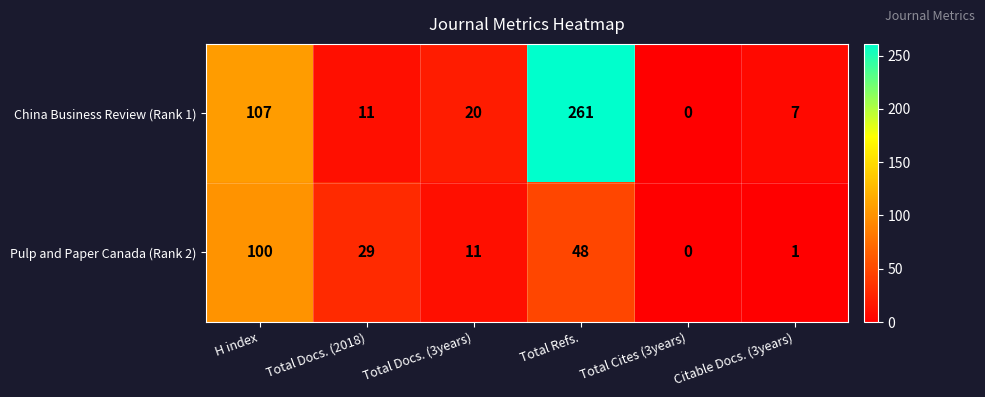

How many categories are shown in the chart?

6